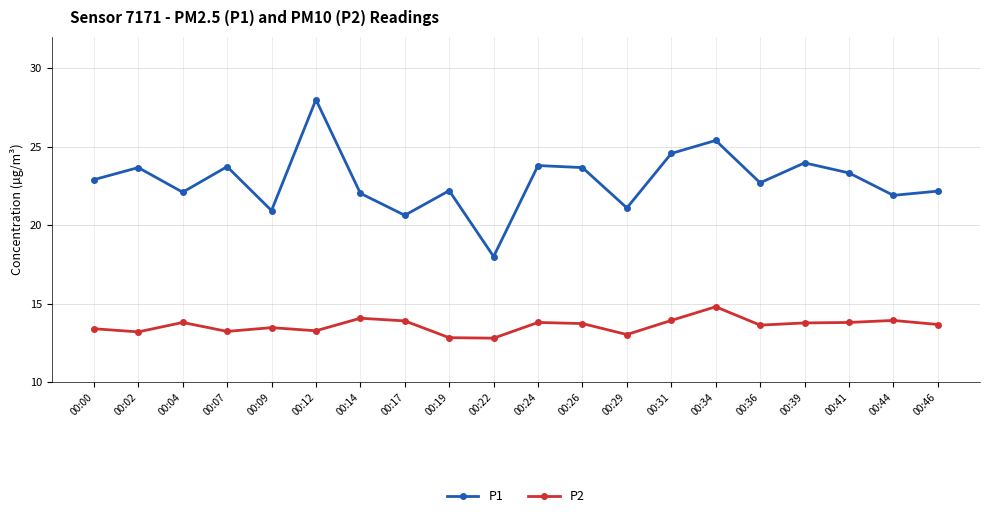

In P2, how many points are lower than both neighbors (excluding endpoints)?

6